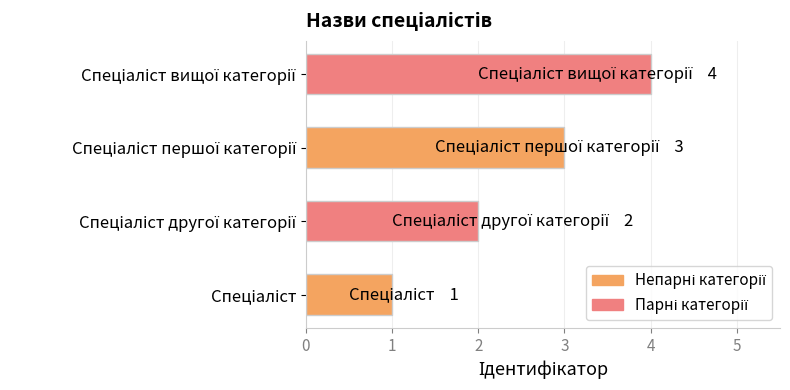

How many values are between 2 and 4?

3